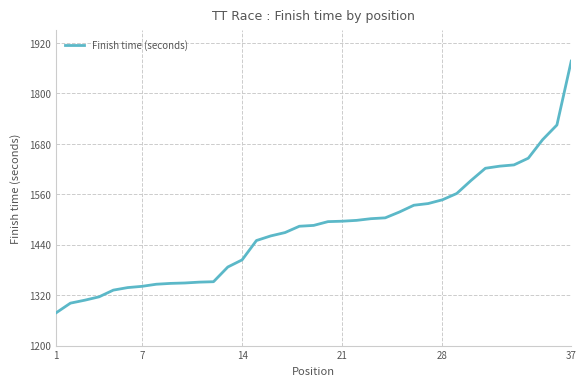

What is the difference between the maximum and minimum values?

599